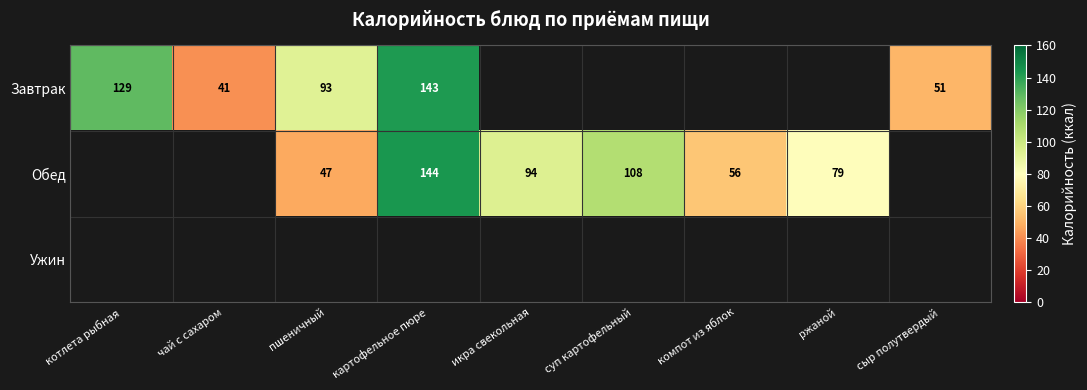

Is the value of Завтрак at картофельное пюре greater than the value of Обед at суп картофельный?

Yes